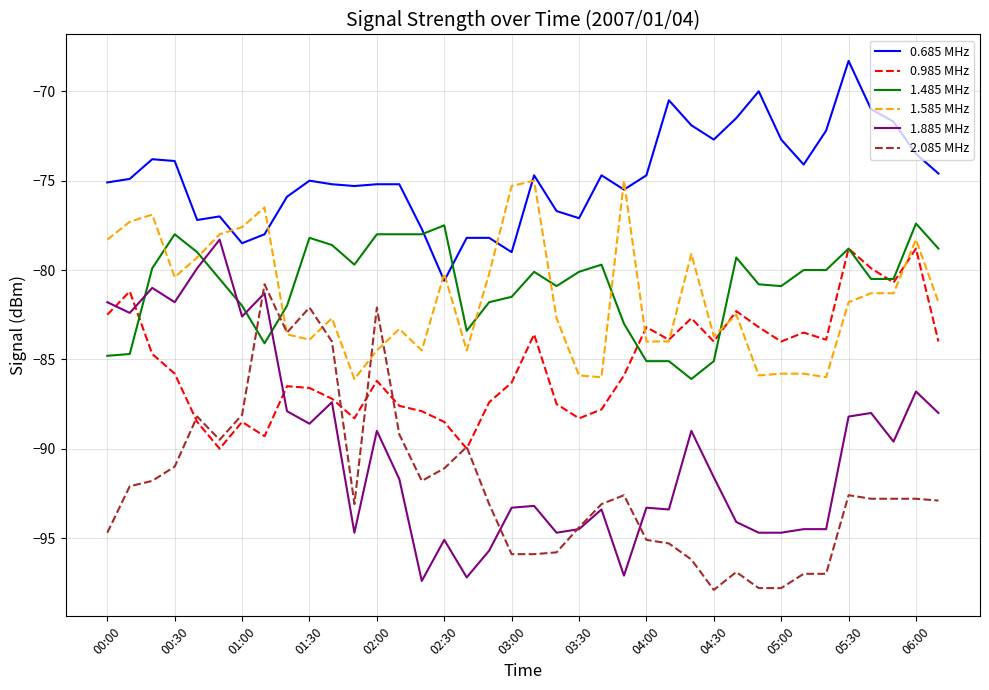

Which series ends up on top after the final intersection of 1.485 MHz and 1.885 MHz?

1.485 MHz